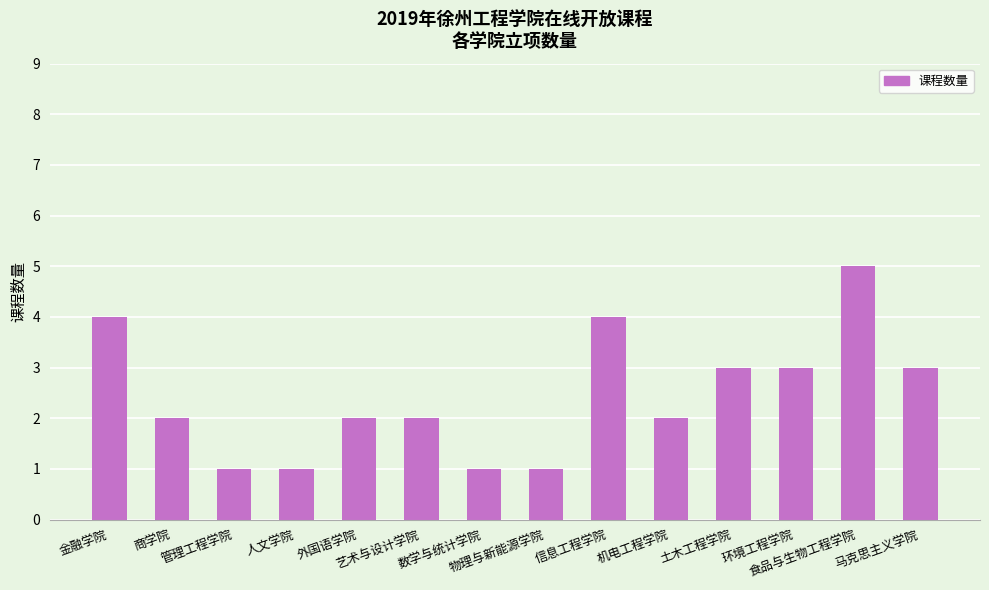

What is the difference between the values at 食品与生物工程学院 and 管理工程学院?

4